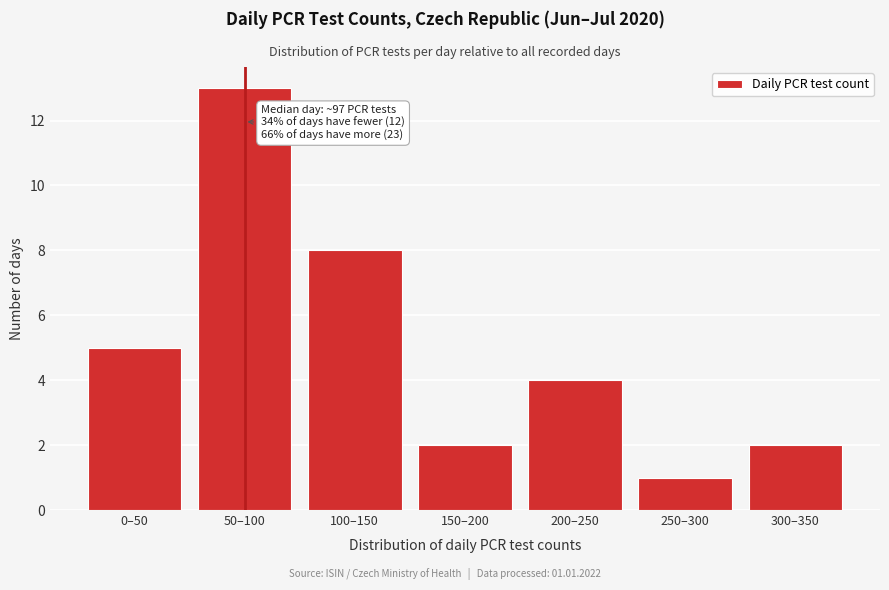

Reading left to right, extract all data points from this chart.

5	13	8	2	4	1	2